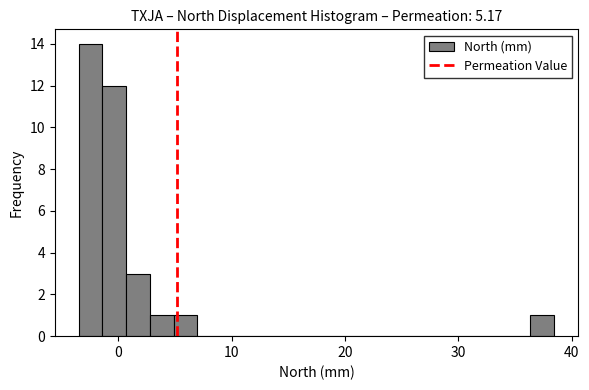

Read against the x-axis, roughly where is the centre of the tallest bar?

-2